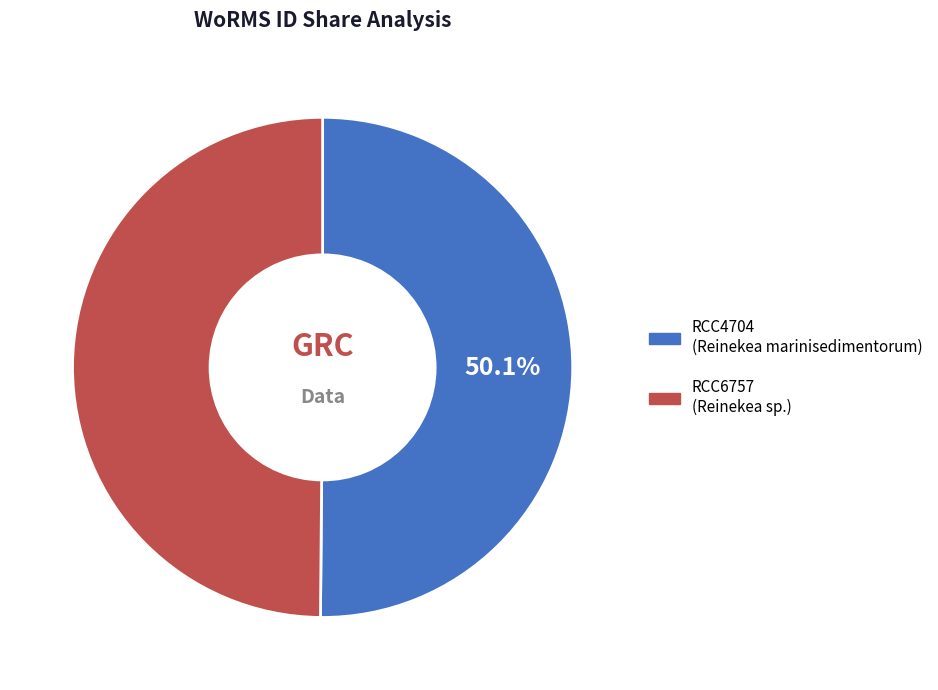

True or false: RCC4704 accounts for 50% of the total.

True